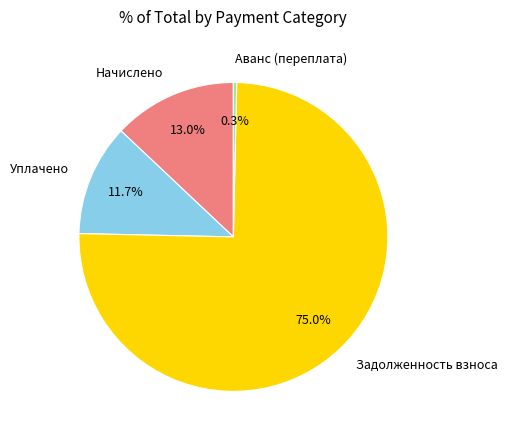

Between Аванс (переплата) and Задолженность взноса, which is larger?

Задолженность взноса